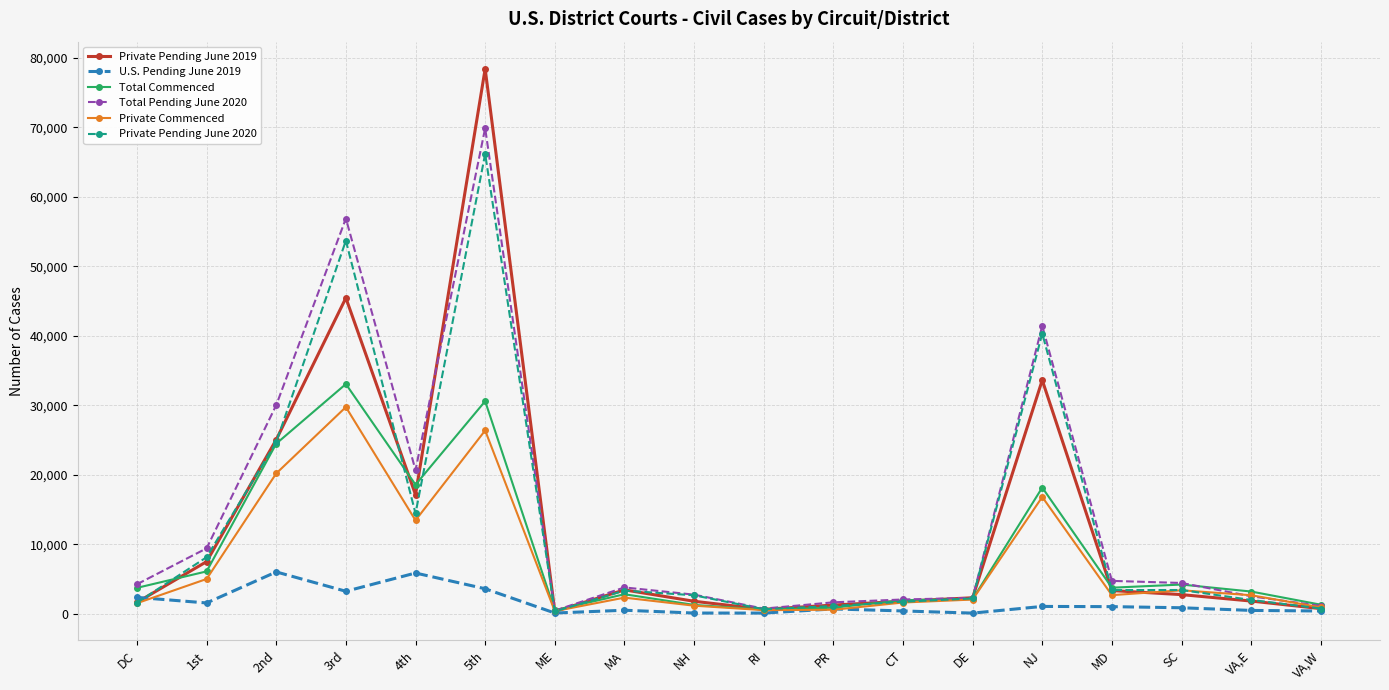

Is the value of U.S. Pending June 2019 at DC greater than the value of Private Pending June 2019 at 1st?

No